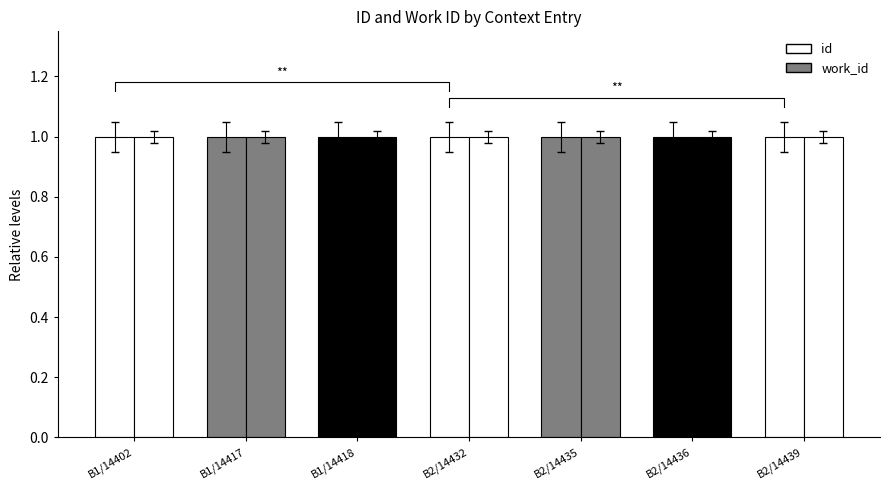

Is it true that work_id equals 0.6 at B1/14402?

False